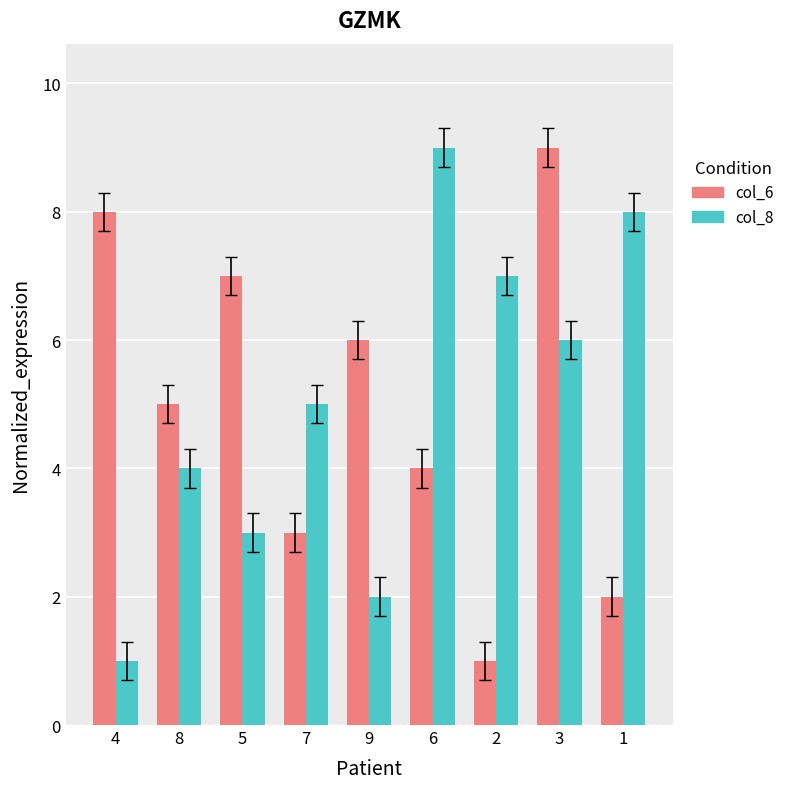

Is the value of col_6 at 8 greater than the value of col_8 at 5?

Yes